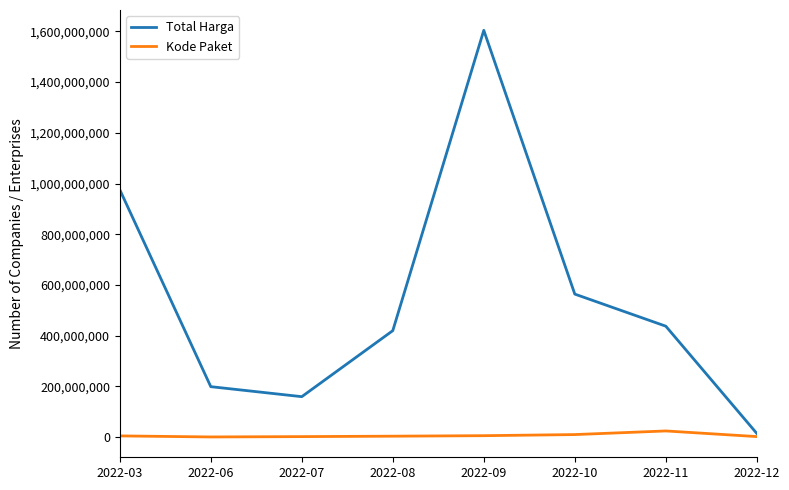

Which series has the widest spread of values?

Total Harga